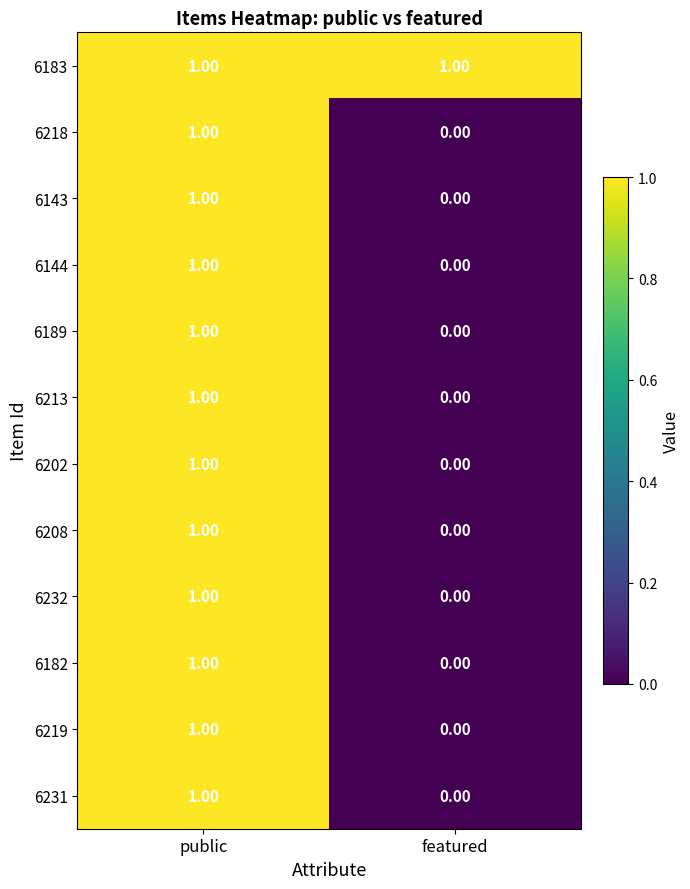

Which series has the largest total across all categories?

6183